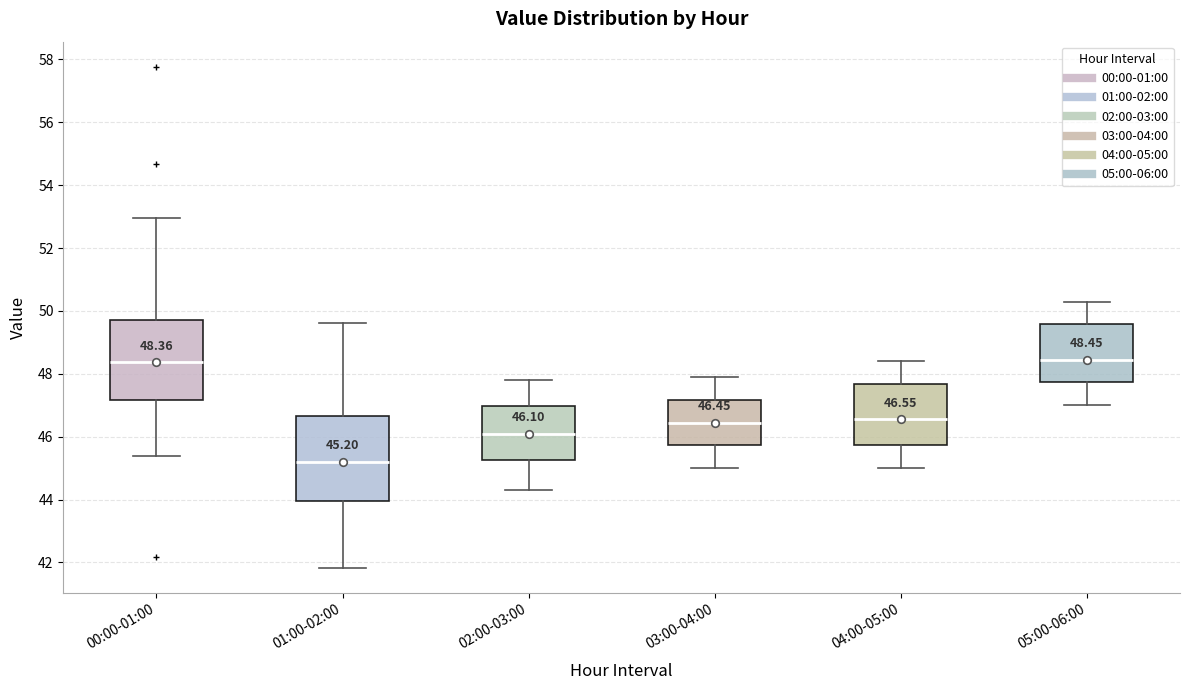

Which box has the lowest median line?

01:00-02:00